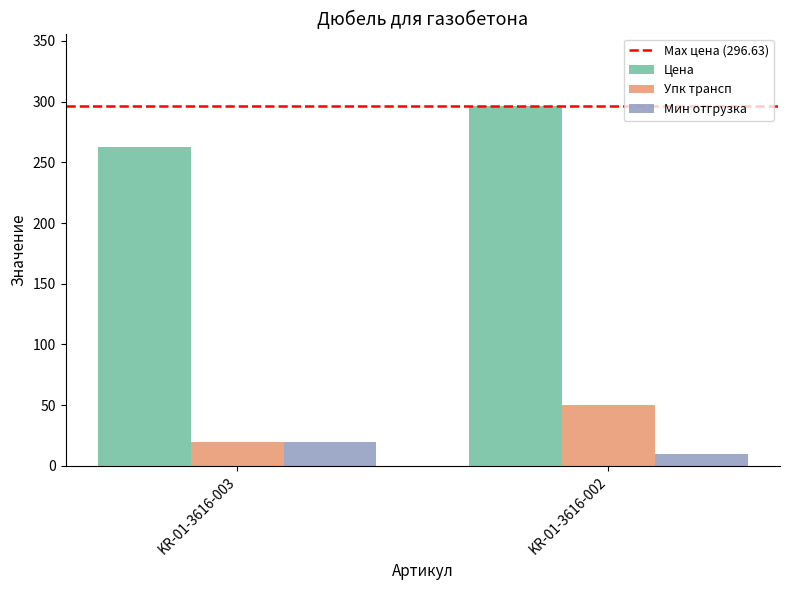

What is the sum of the Цена values at KR-01-3616-003 and KR-01-3616-002?

558.9